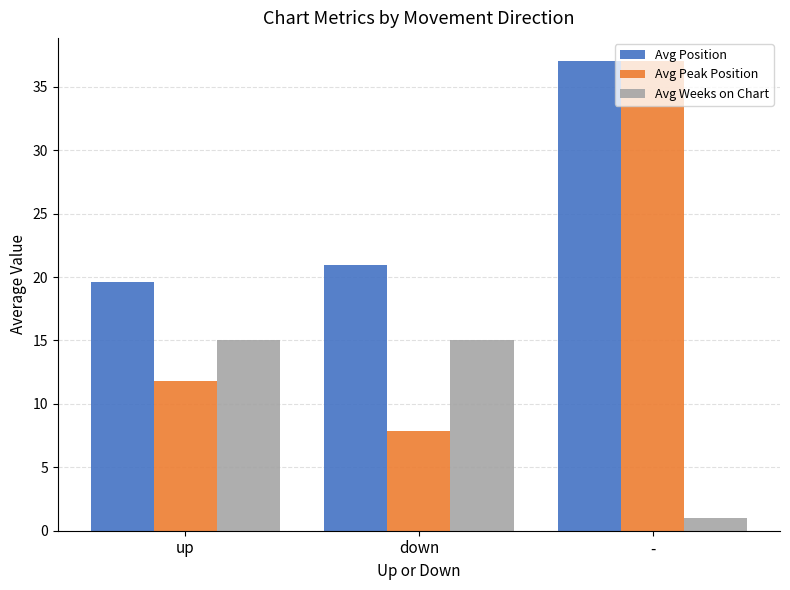

What is the sum of all Avg Peak Position values?

56.7